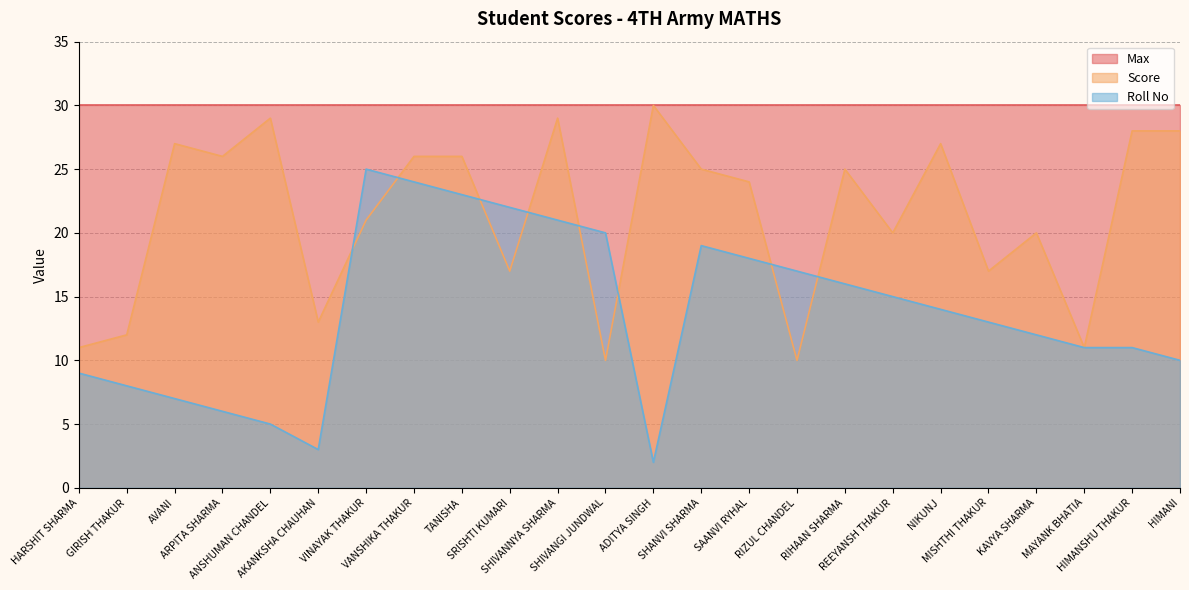

The Score series shows 27 at REEYANSH THAKUR. True or false?

False